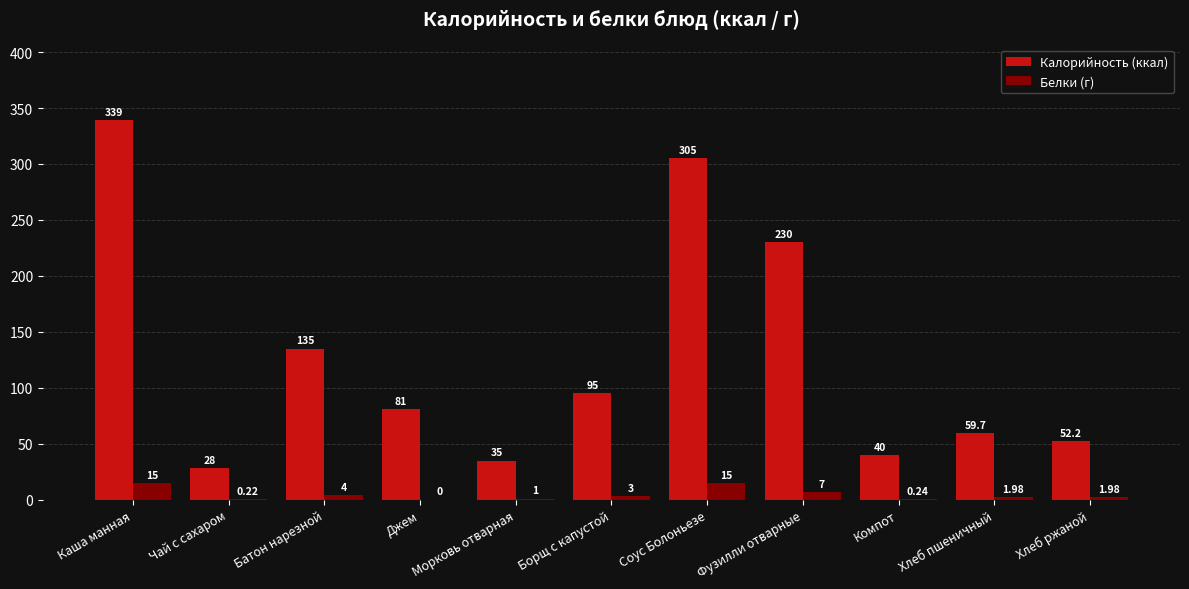

Which series changed the most between Борщ с капустой and Хлеб пшеничный?

Калорийность (ккал)